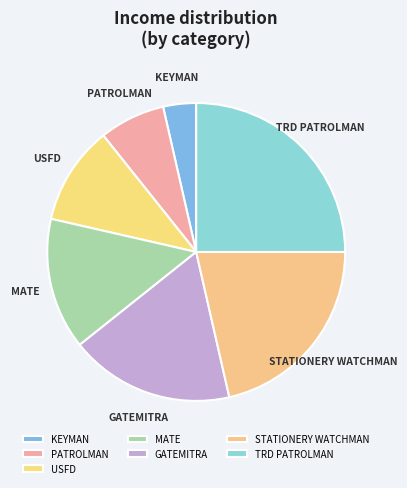

Is the sum of PATROLMAN and USFD greater than half?

No